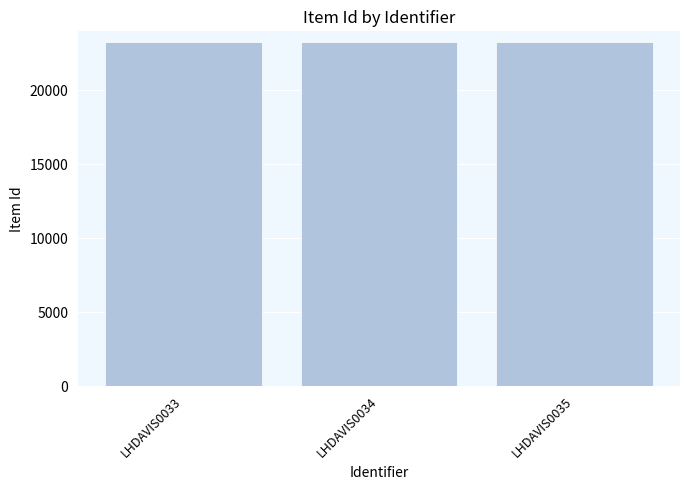

True or false: the data shows 23306 at LHDAVIS0035.

True